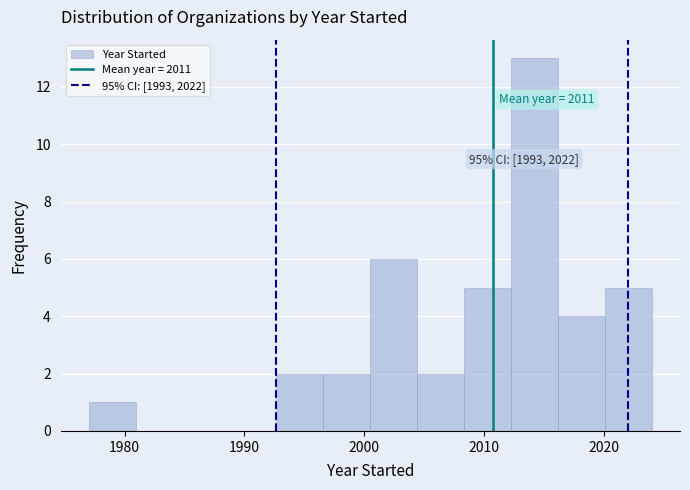

Around what value on the x-axis is the tallest bar? Give the approximate position of its centre, as read against the axis.

2014